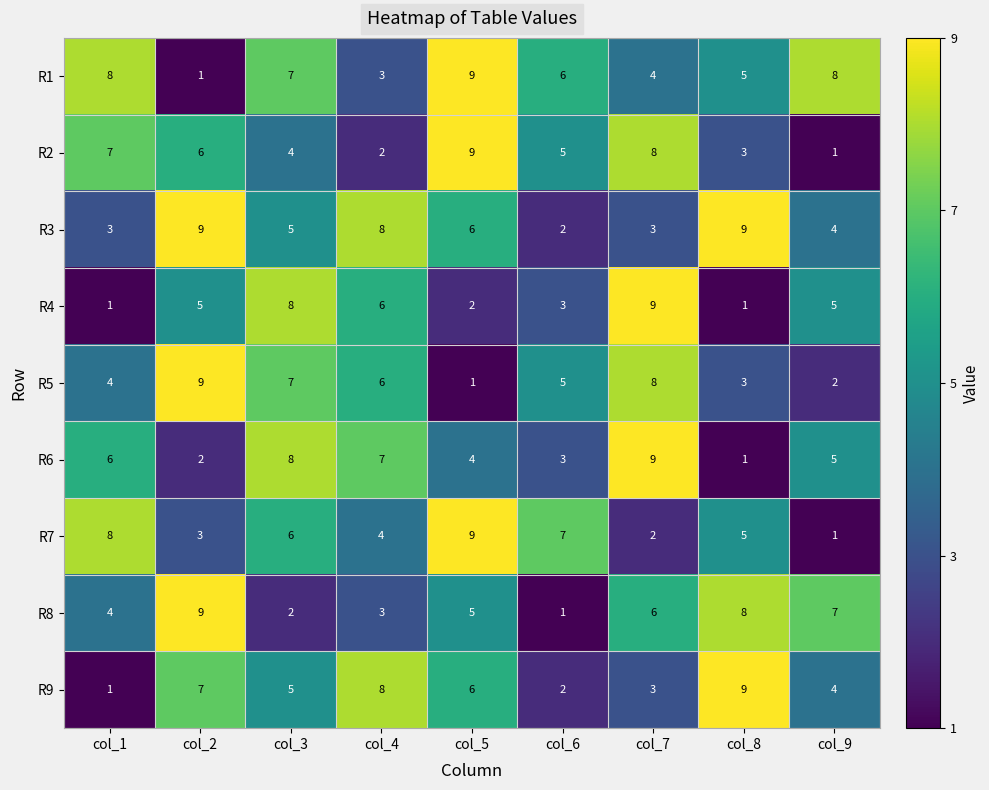

True or false: R8 has a value of 2 at col_6.

False